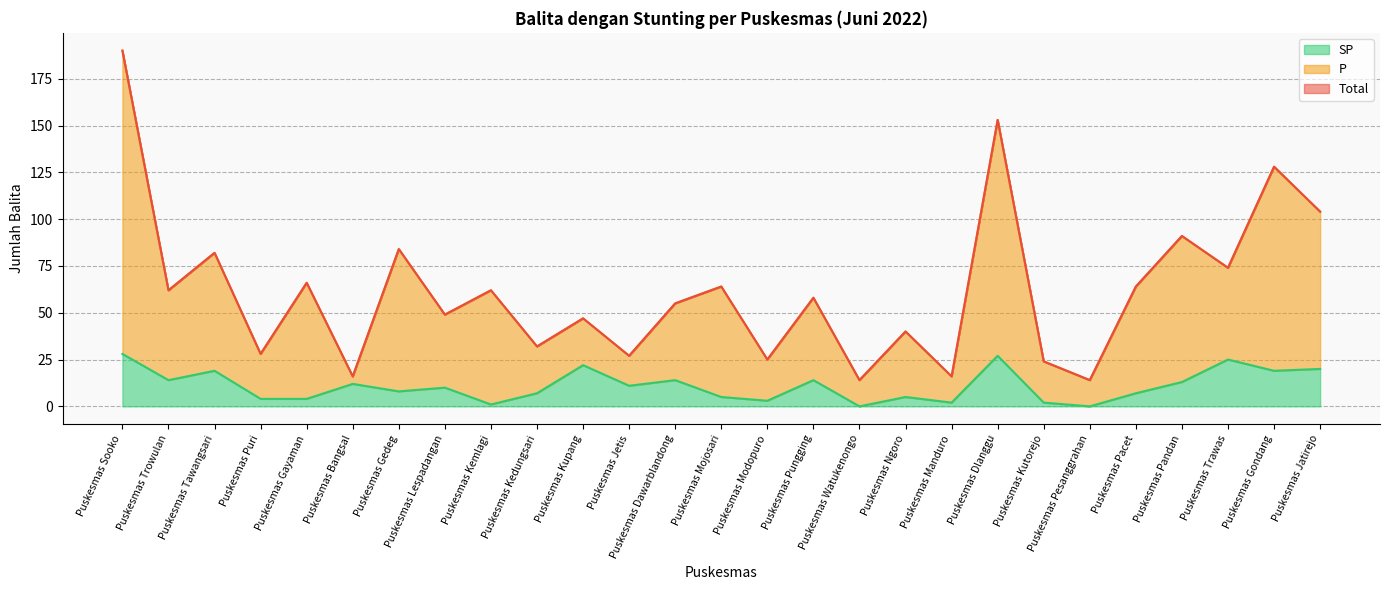

Where is the first local maximum for Total?

Puskesmas Tawangsari